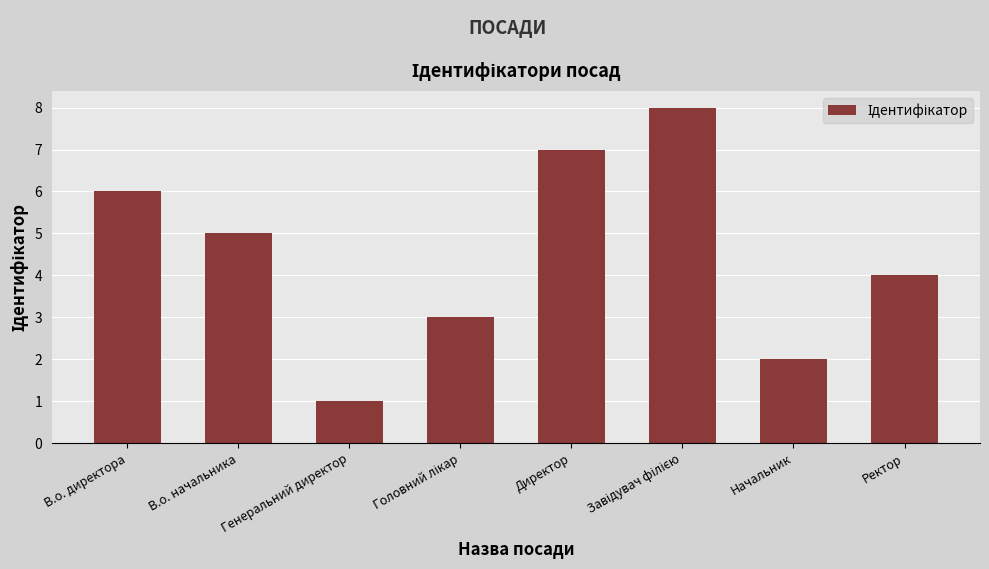

How many bars are there in total?

8